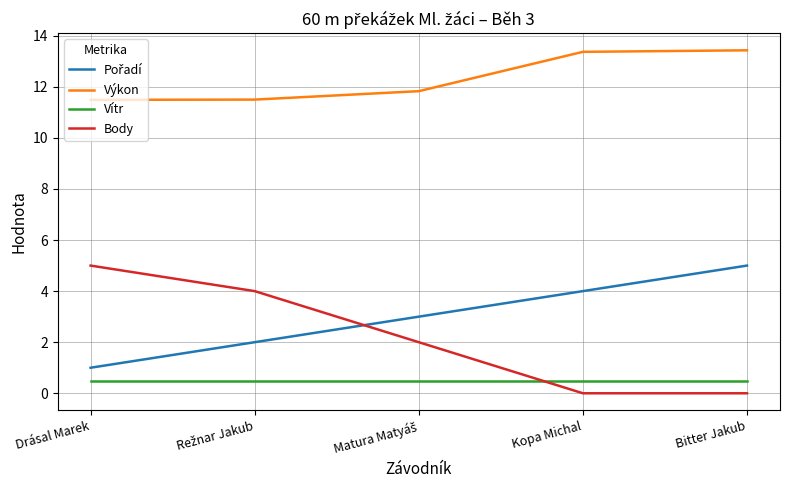

What is the average value of the Výkon series?

12.3